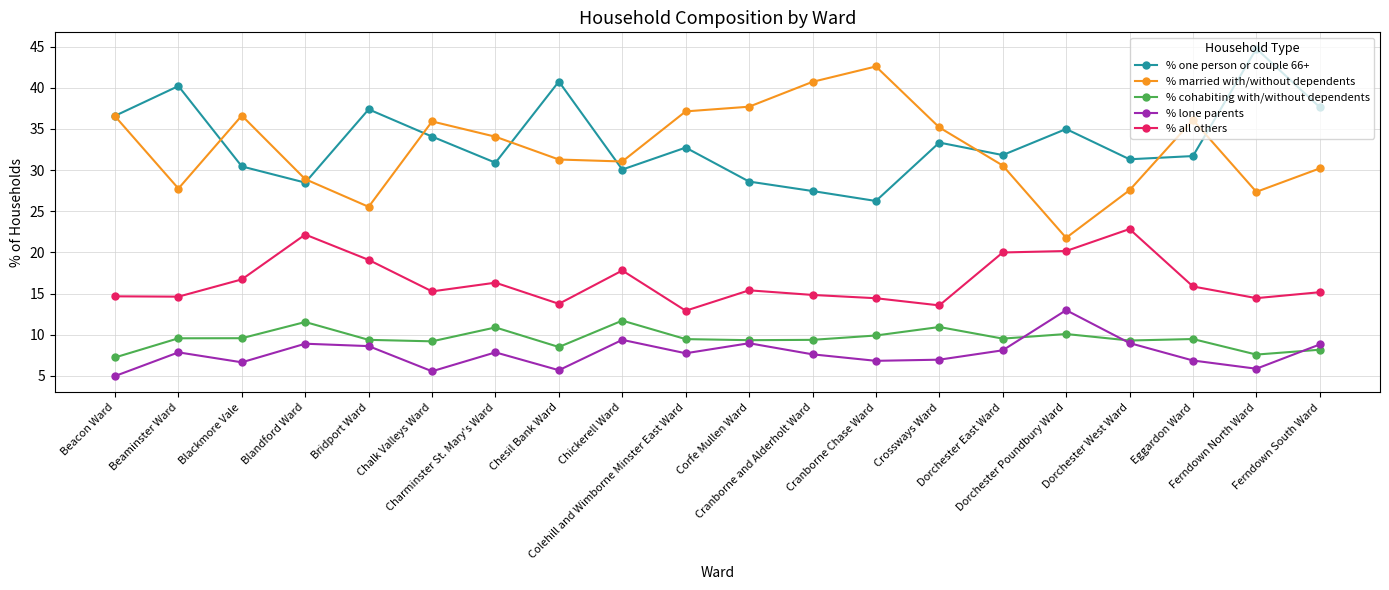

Is this an area chart (filled region under the line)?

No